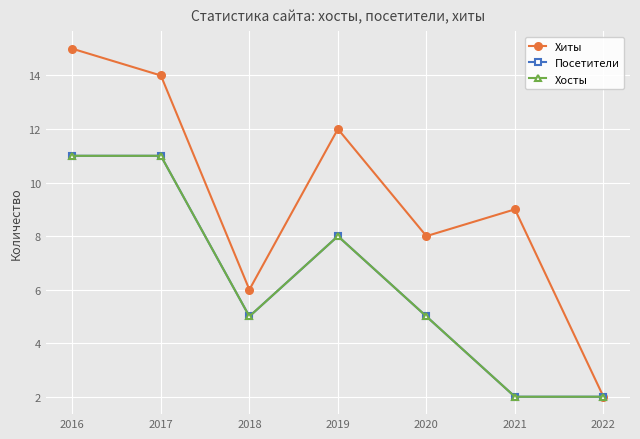

Which series has the largest range (max minus min)?

Хиты